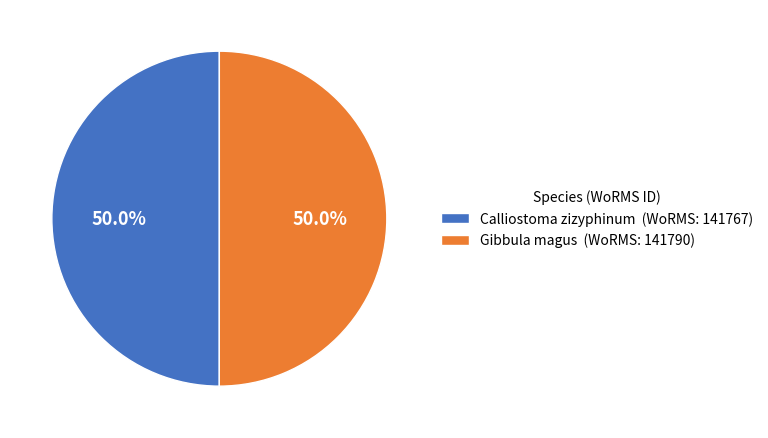

Approximately how many times larger is the value at Calliostoma zizyphinum (WoRMS: 141767) compared to Gibbula magus (WoRMS: 141790)?

1.0